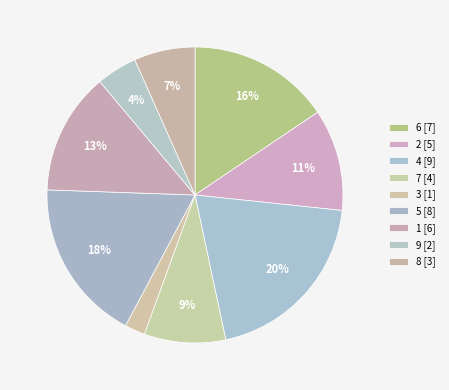

Is it true that 2 is 25% of the pie?

False